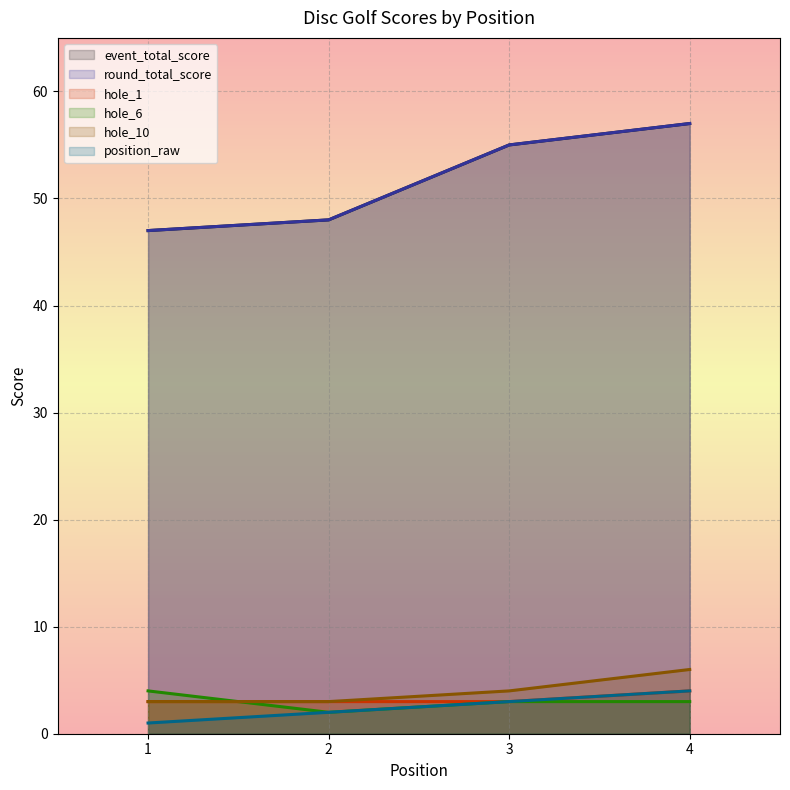

Reading left to right, extract all data points from this chart.

event_total_score: 47	48	55	57
round_total_score: 47	48	55	57
hole_1: 3	3	3	4
hole_6: 4	2	3	3
hole_10: 3	3	4	6
position_raw: 1	2	3	4